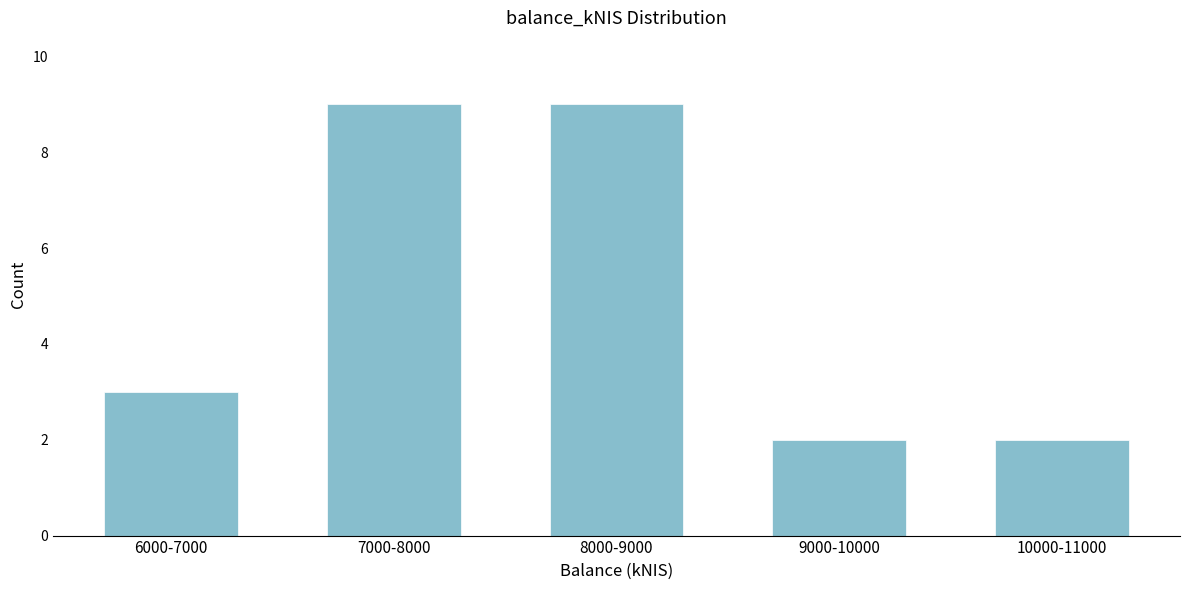

Reading left to right, what are all the values shown in this chart?

6000-7000=3	7000-8000=9	8000-9000=9	9000-10000=2	10000-11000=2